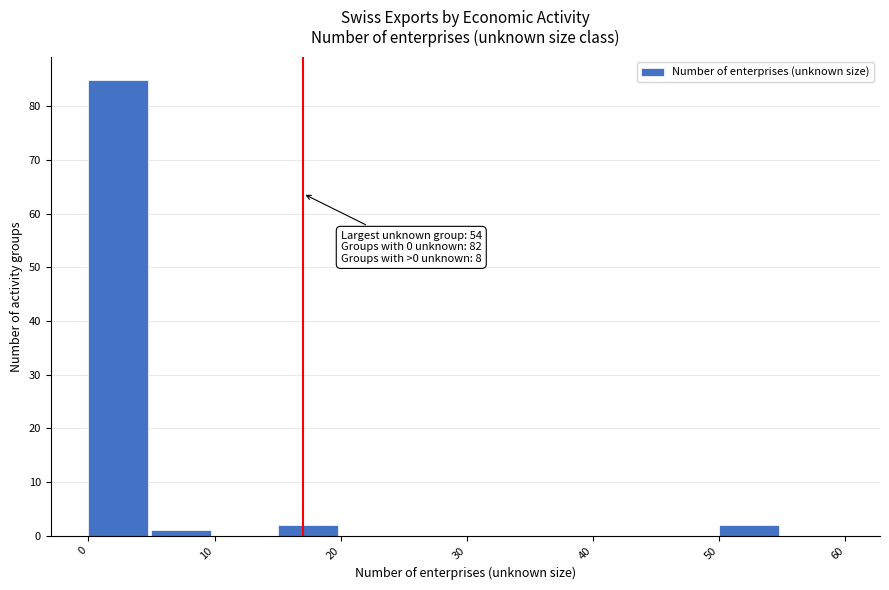

Which range on the x-axis has the tallest bar?

0 to 5